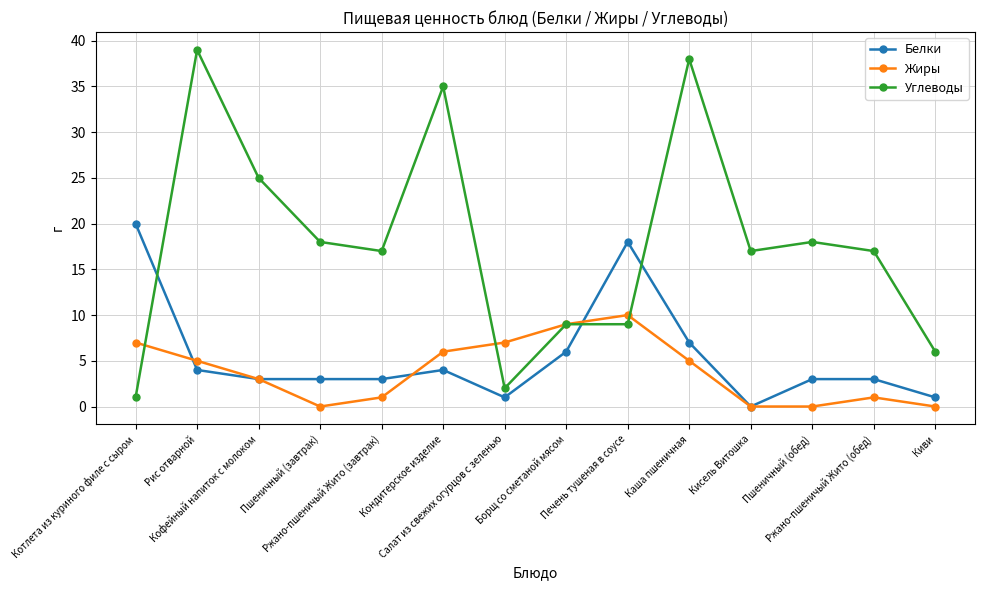

What is the sum of the Жиры values at Ржано-пшеничый Жито (обед) and Пшеничный (завтрак)?

1